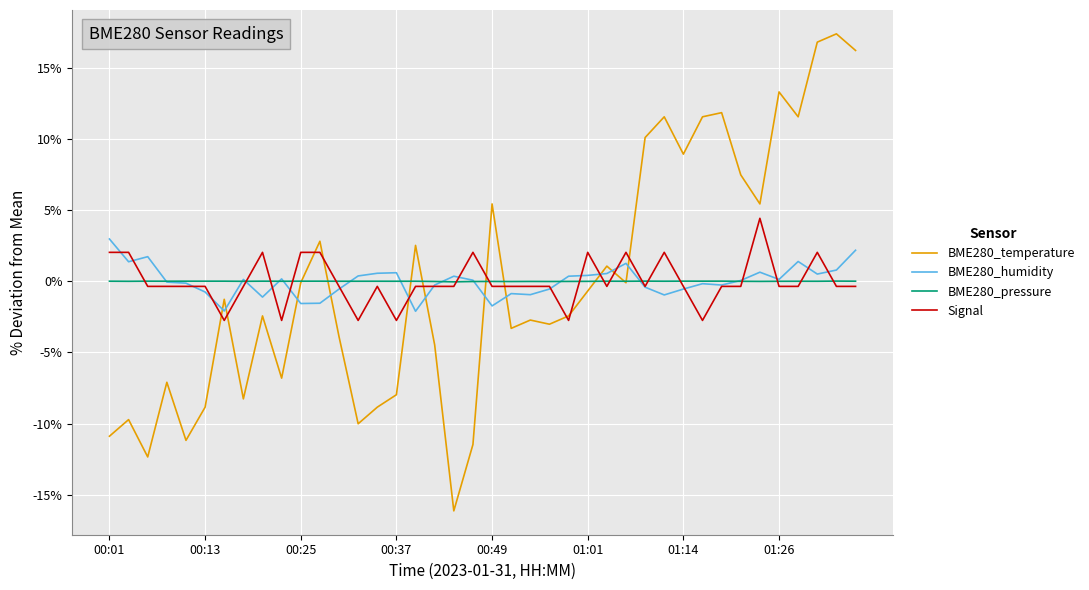

After their last crossing, which series has the higher values: BME280_temperature or BME280_humidity?

BME280_temperature